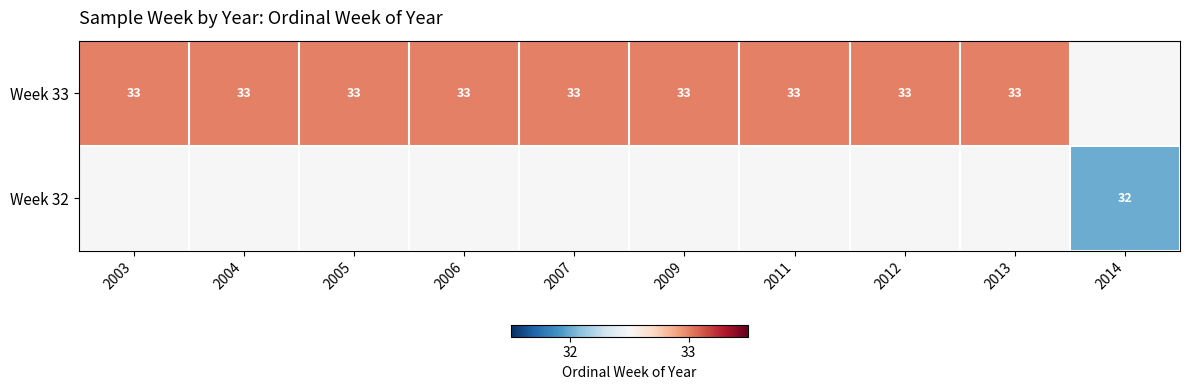

Between 2007 and 2004, which is larger?

2007